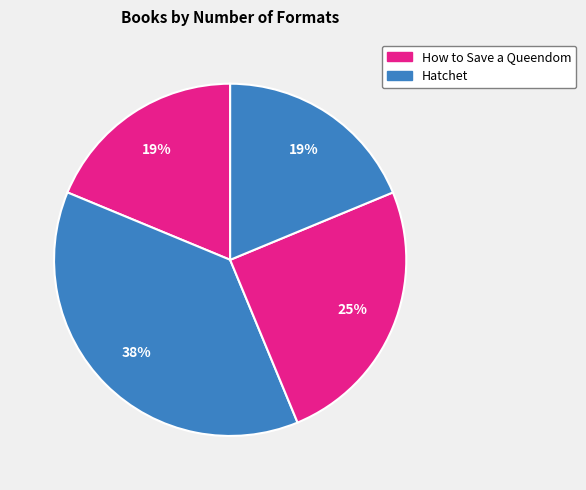

How many slices are in this pie chart?

4